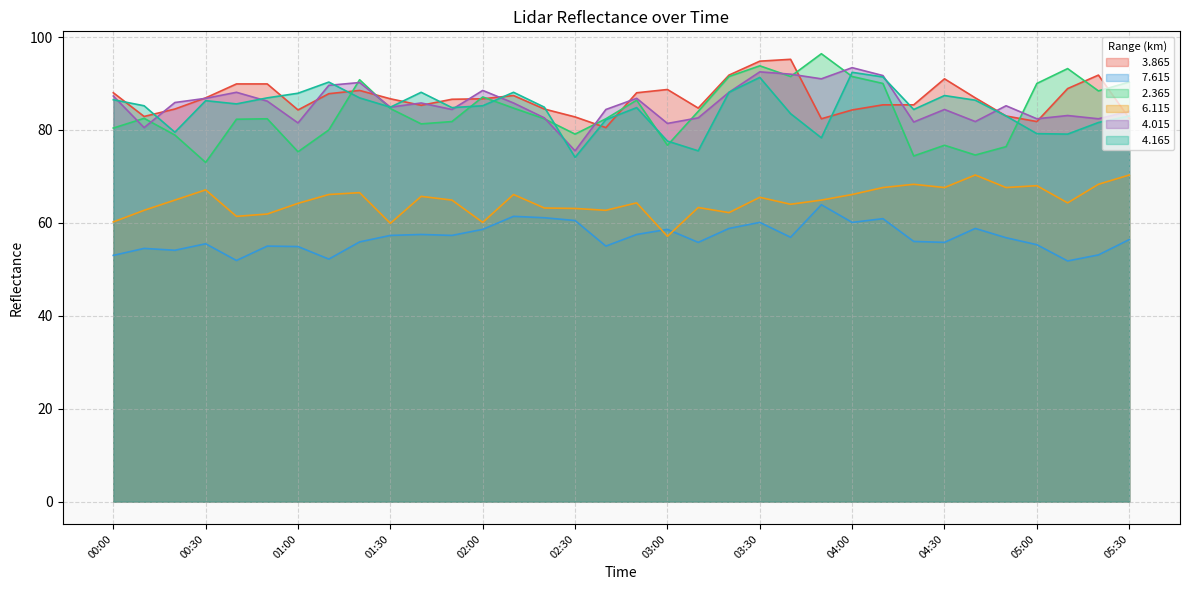

What is the difference between the maximum and minimum values in the   4.165 series?

18.3